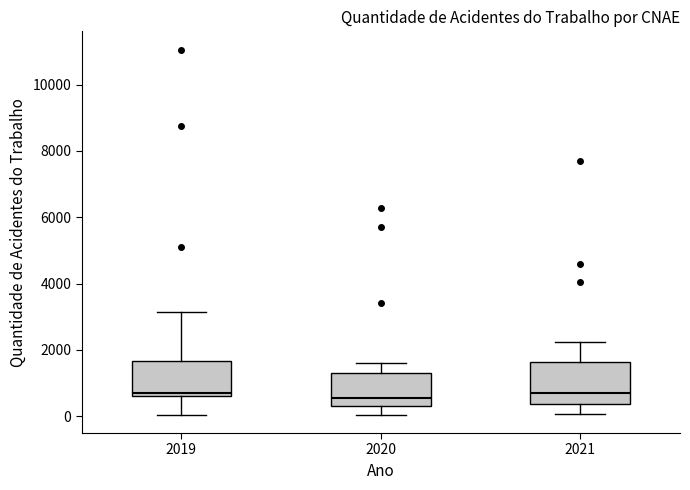

Reading left to right, read every box against the y-axis: the position of its median line, the range the box covers, and the ends of its whiskers. The values are not printed on the chart, so give them approximately, as read against the axis.

2019: median 800, box 600 to 1600, whiskers 0 to 3200
2020: median 600, box 200 to 1400, whiskers 0 to 1600
2021: median 800, box 400 to 1600, whiskers 0 to 2200